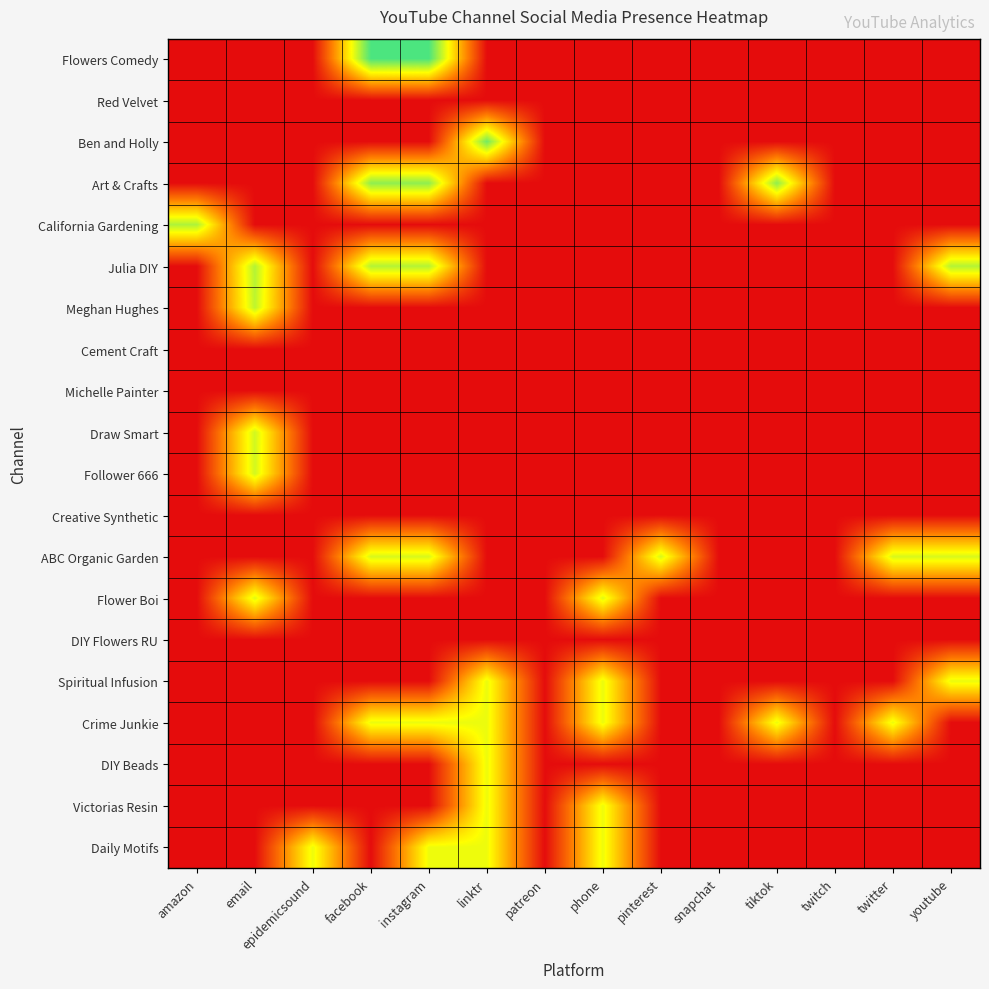

Which label corresponds to the largest value in the chart?

facebook